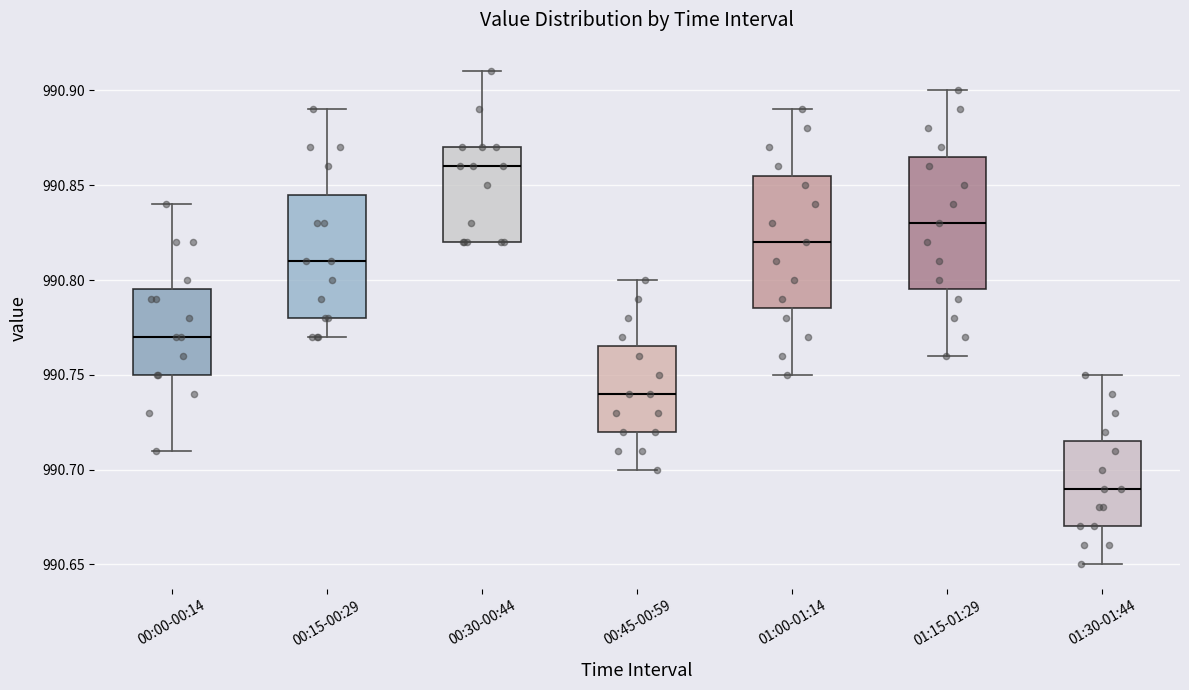

Which box has the highest median line?

00:30-00:44